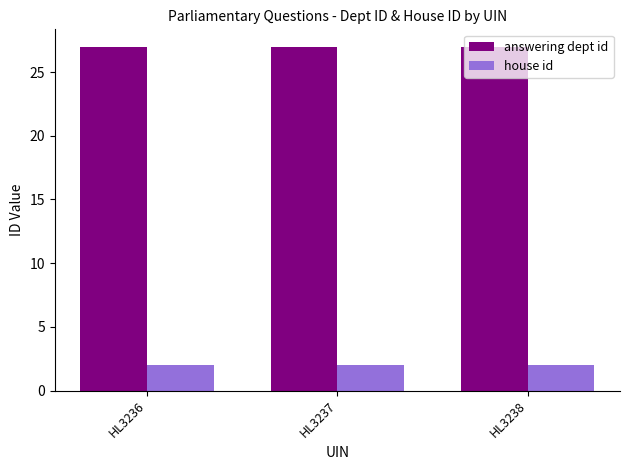

At HL3238, list the series in order from largest to smallest.

answering dept id, house id